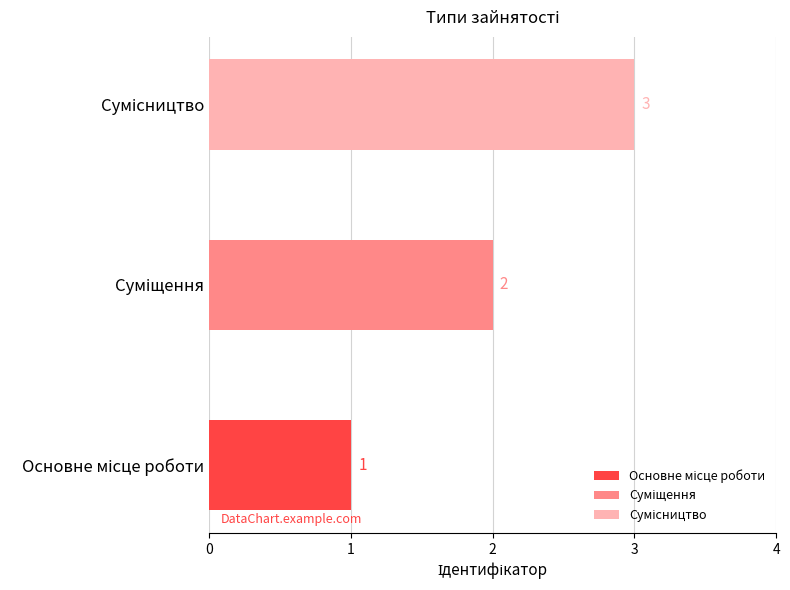

How many bars are there in total?

3